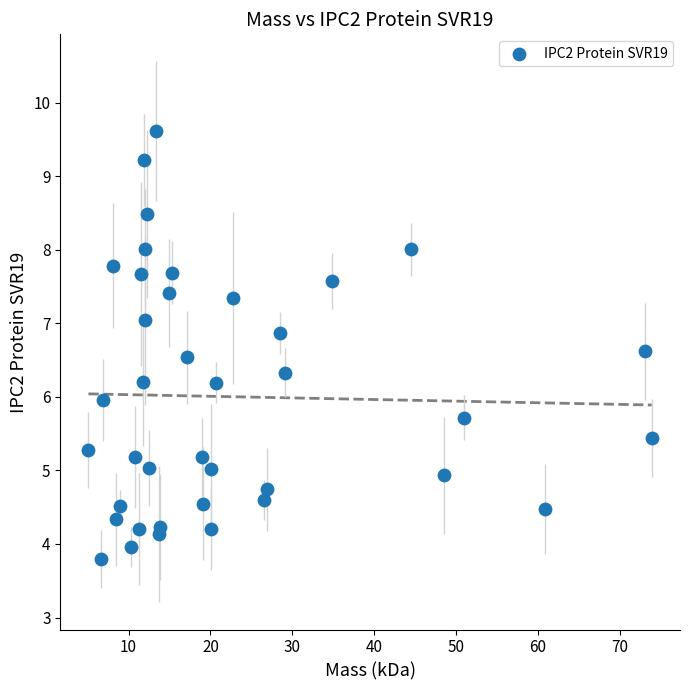

What is the range of X values (max minus min)?

68.8